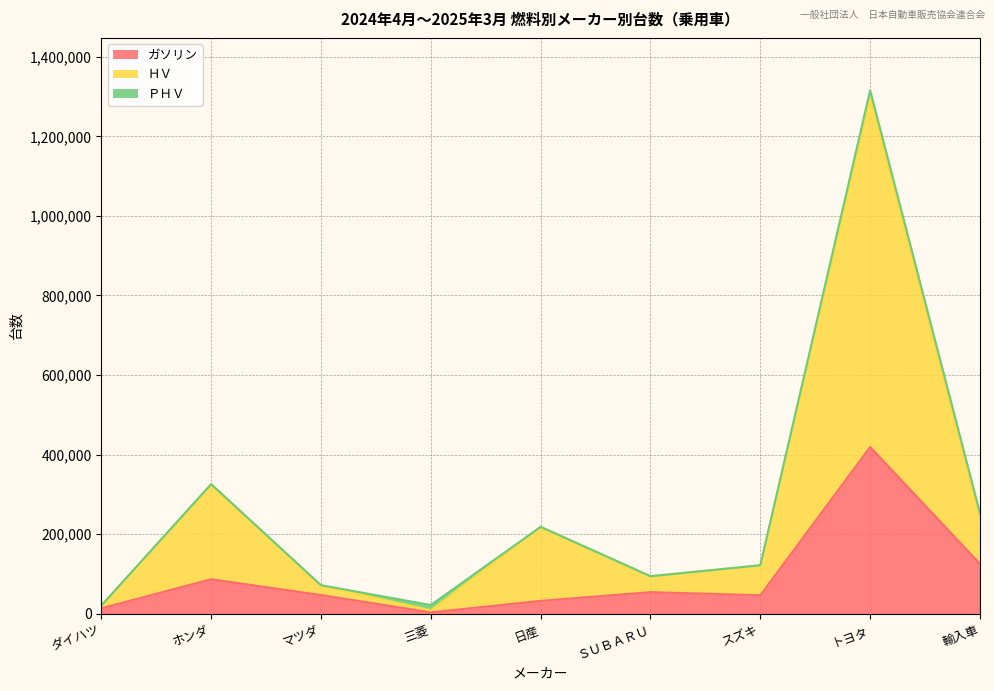

What position from the right is ホンダ?

8